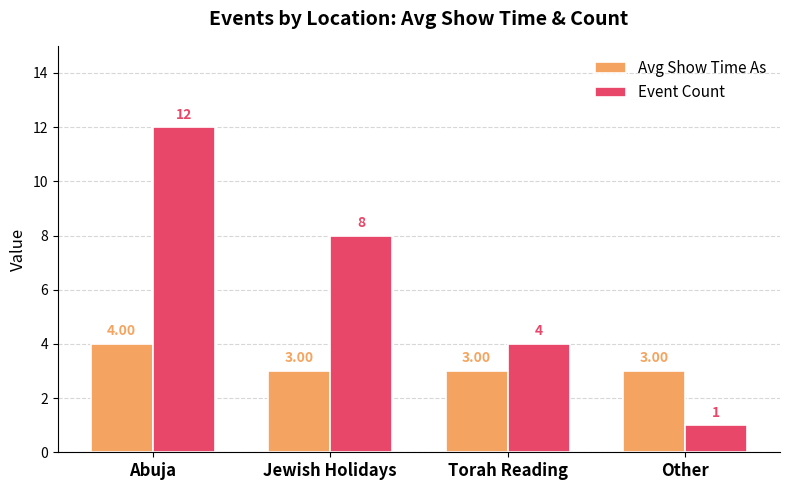

Rank the series by their maximum value, from lowest to highest.

Avg Show Time As, Event Count